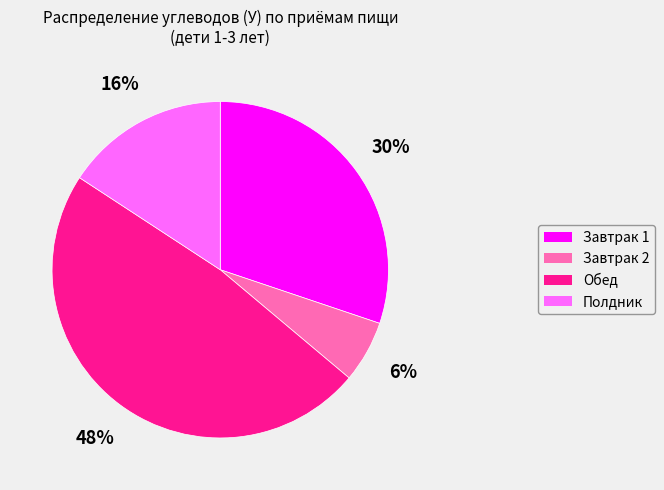

Rank the categories by value from lowest to highest.

Завтрак 2, Полдник, Завтрак 1, Обед